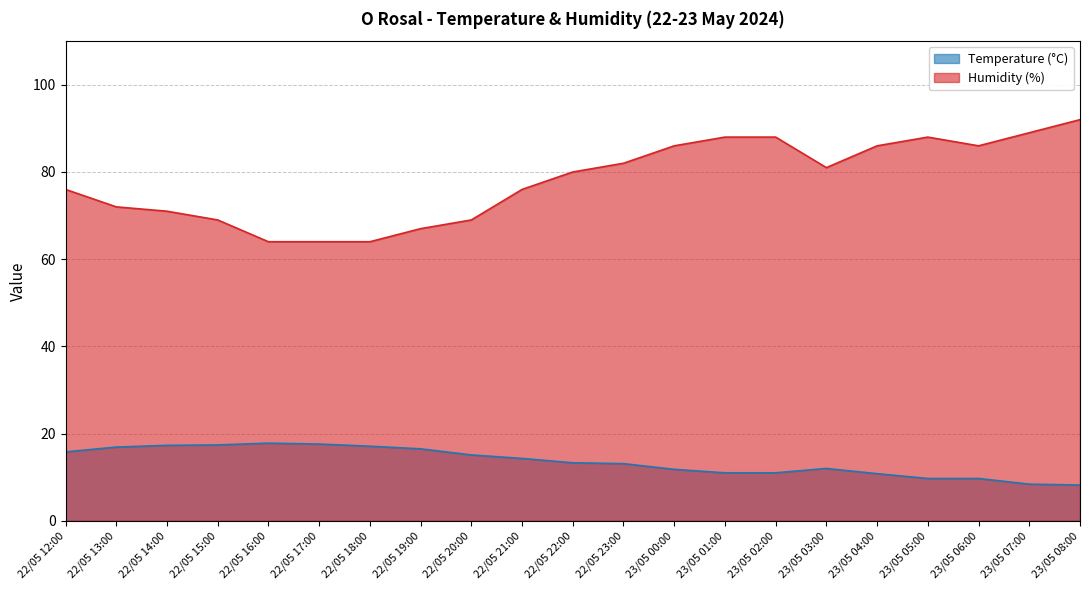

Where is the first local maximum for Humidity (%)?

23/05 05:00